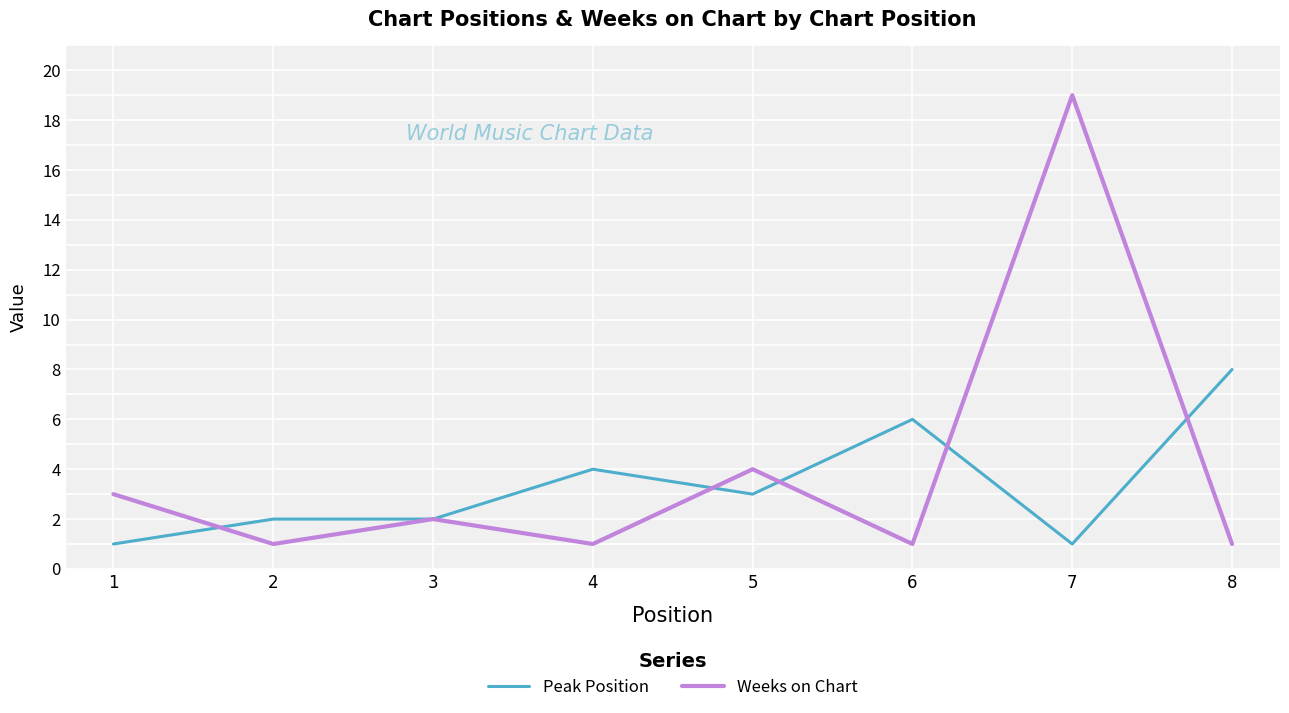

True or false: Peak Position and Weeks on Chart intersect in this chart.

True